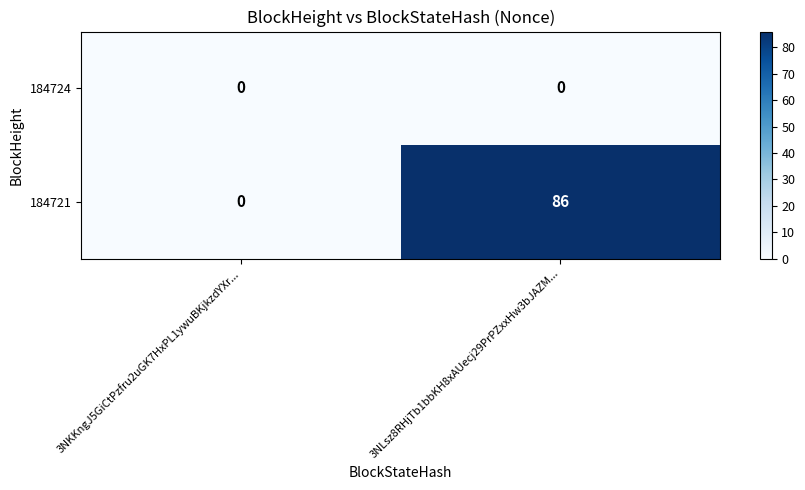

Between 3NKKngJ5GiCtPzfru2uGK7HxPL1ywuBKjkzdYXr... and 3NLsz8RHjTb1bbKH8xAUecj29PrPZxxHw3bJAZM..., which series saw the biggest shift?

184721